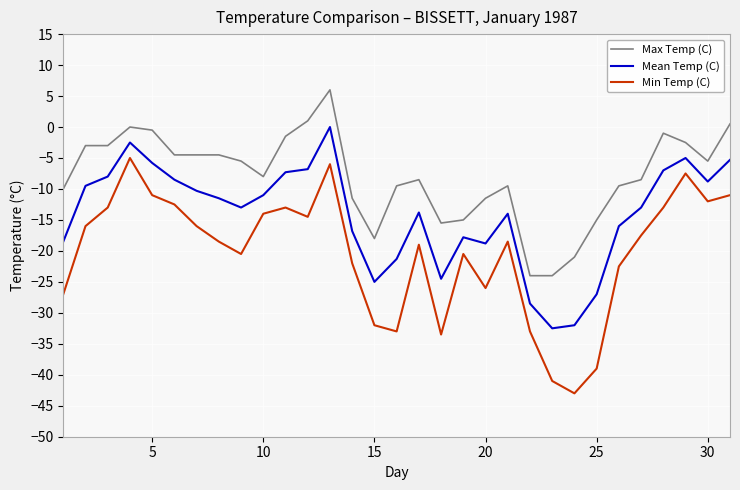

List the series in order of their peak value, lowest first.

Min Temp (C), Mean Temp (C), Max Temp (C)